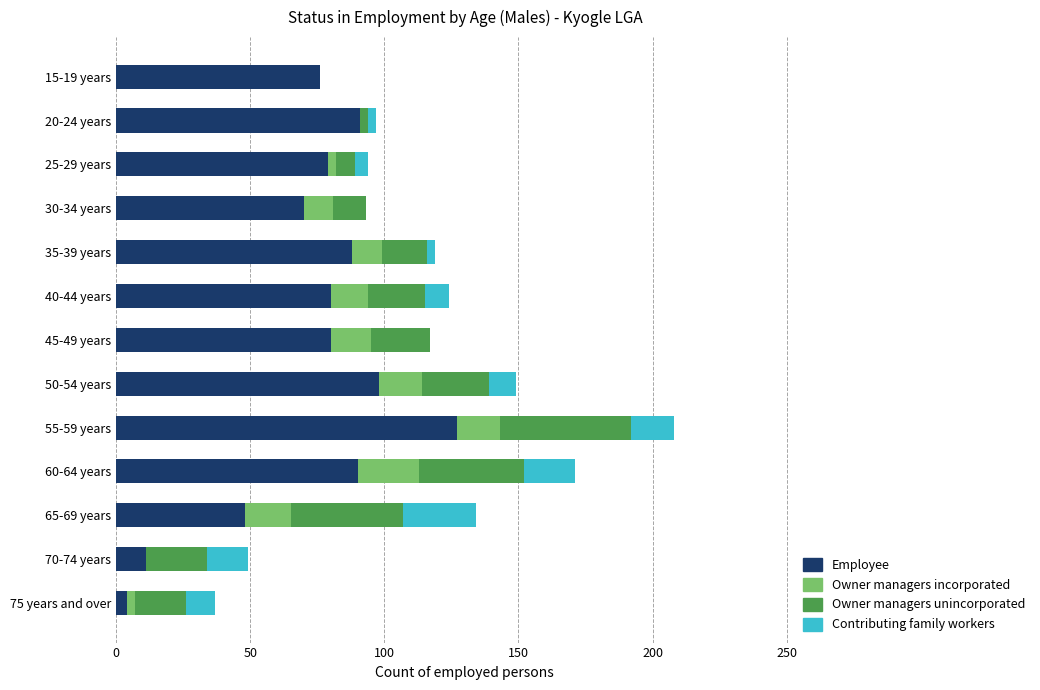

At which category is the sum across all series the highest?

55-59 years